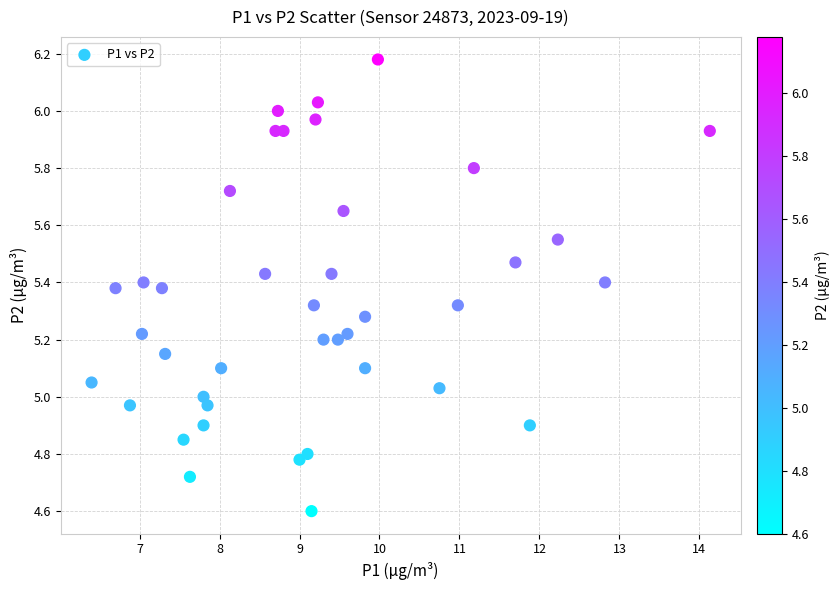

What is the range of Y values (max minus min)?

1.6